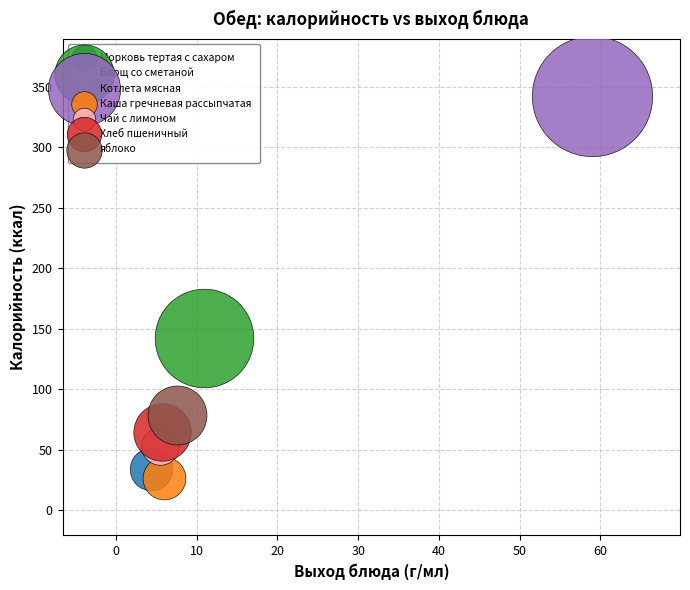

Which series reaches the minimum Y coordinate?

Каша гречневая рассыпчатая